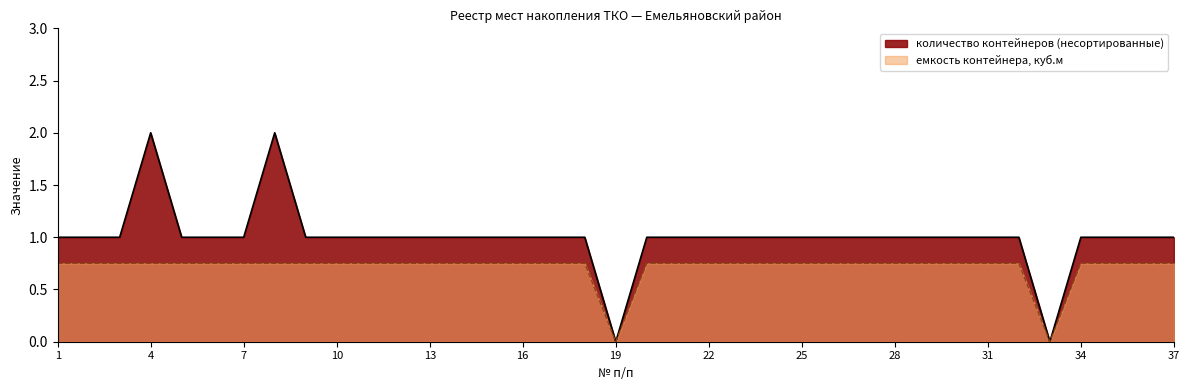

How many lines are shown in the chart?

2